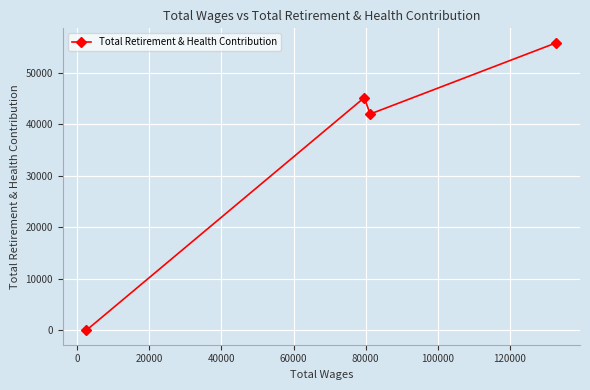

How many lines are shown in the chart?

1